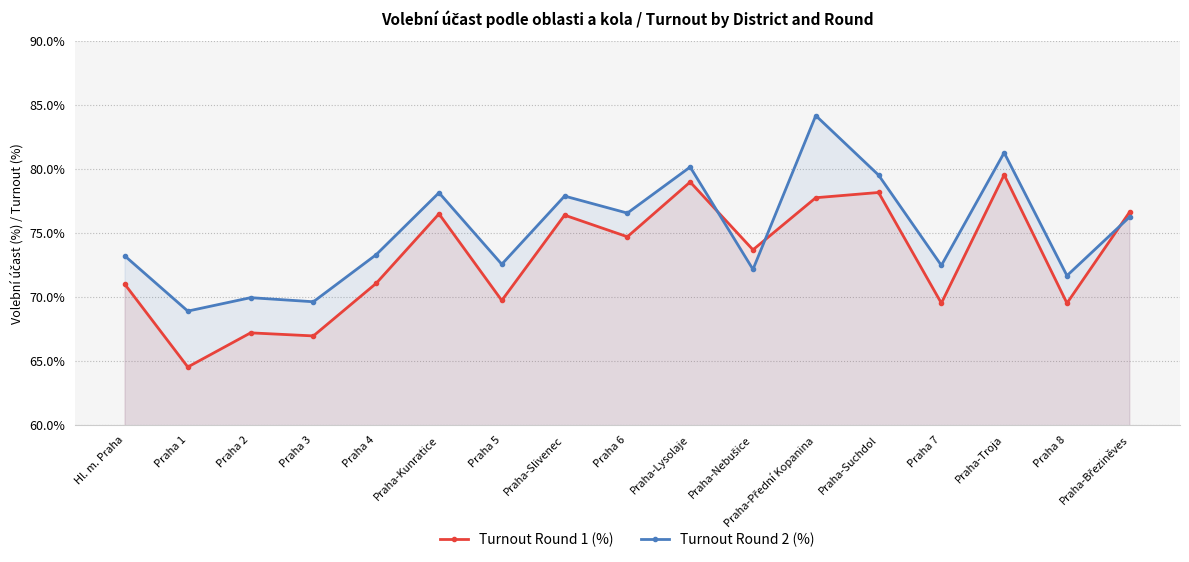

What is the greatest value displayed?

84.2